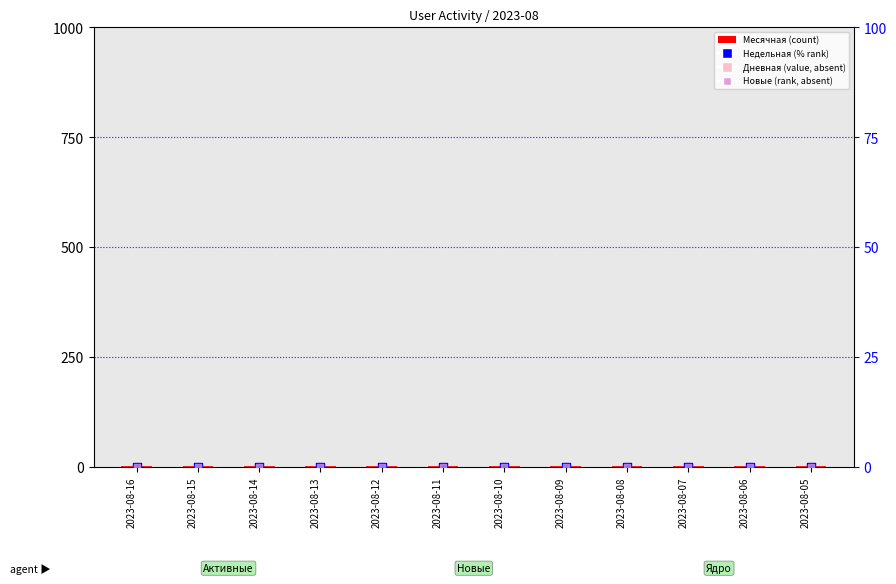

At which category is the sum across all series the highest?

2023-08-16